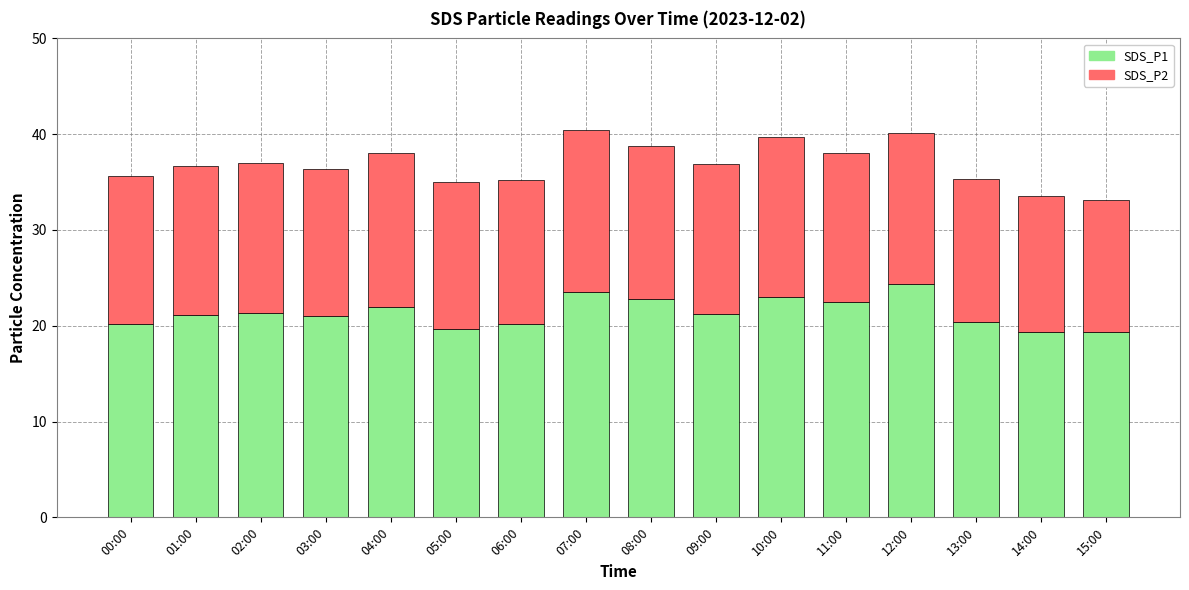

What is the total value across all series at 01:00?

36.7